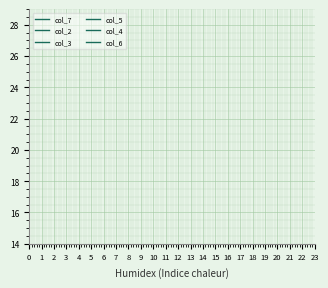

True or false: col_7 has a value of 4 at 9.

False